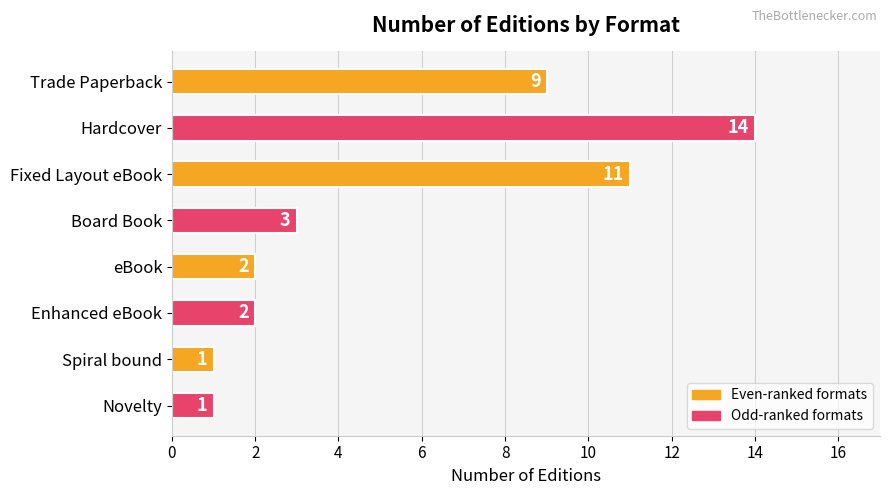

Between Hardcover and Board Book, which is larger?

Hardcover